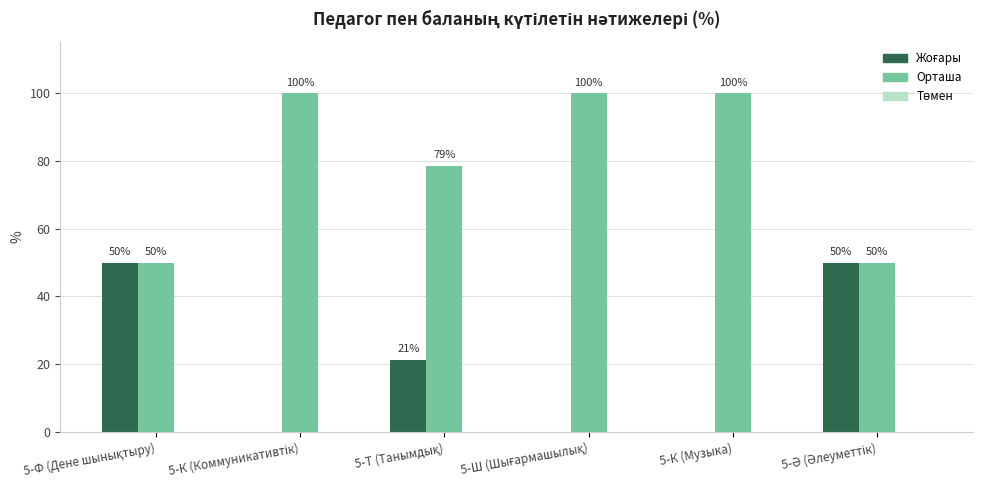

What is the maximum value shown in the chart?

100.0